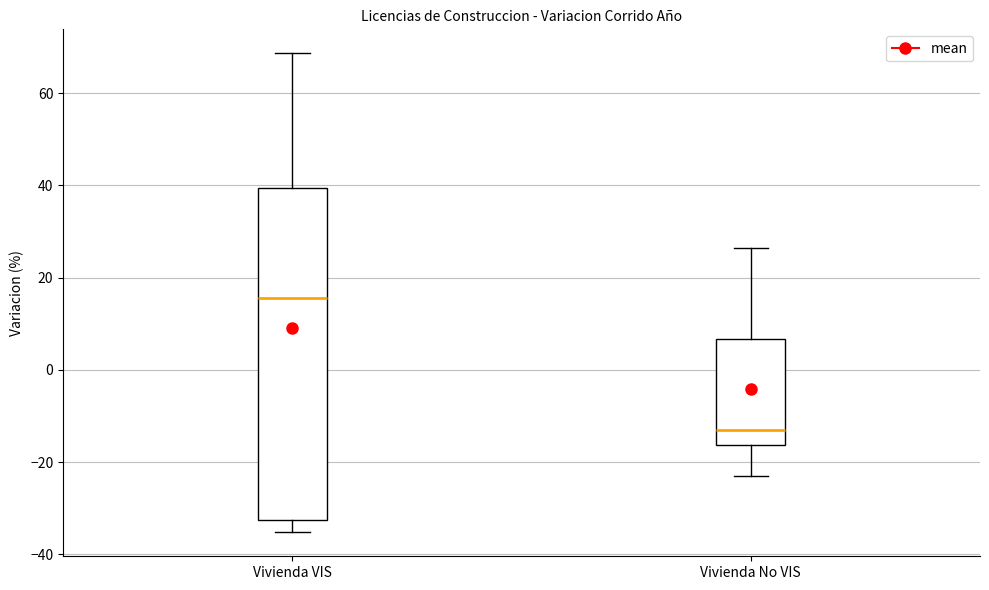

Comparing the boxes themselves (not the whiskers), which one is the tallest?

Vivienda VIS